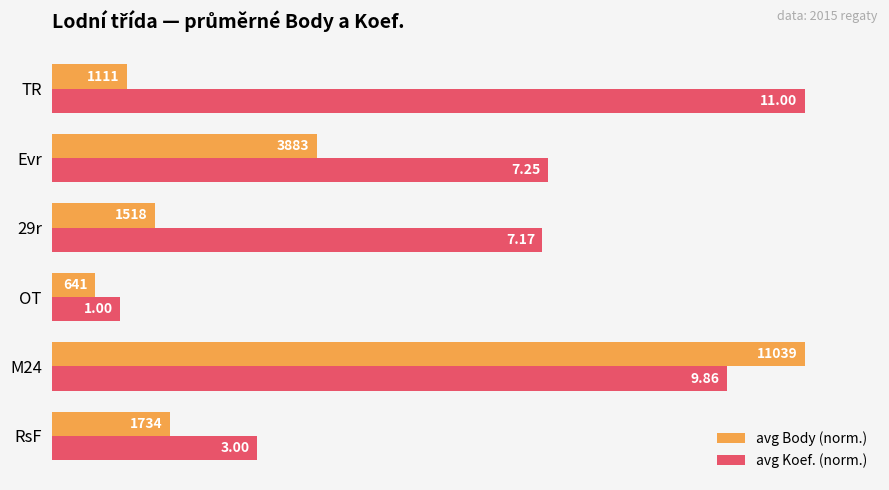

What are all the series names shown in the legend?

avg Body (norm.), avg Koef. (norm.)